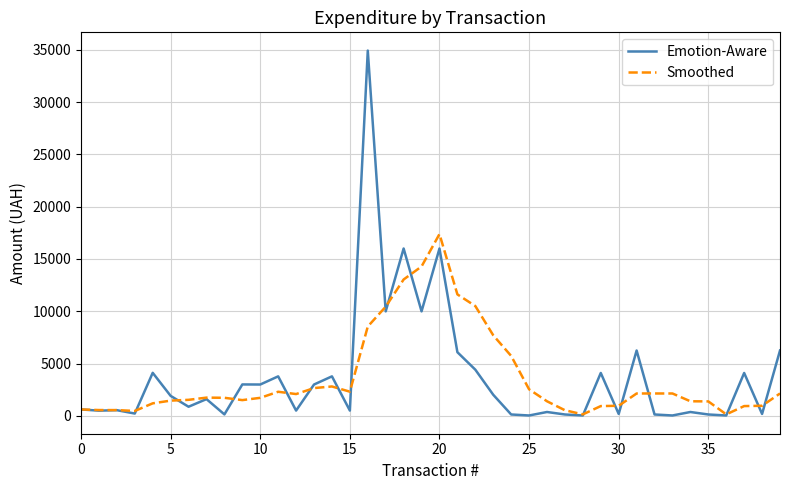

Count the number of data series in this chart.

2